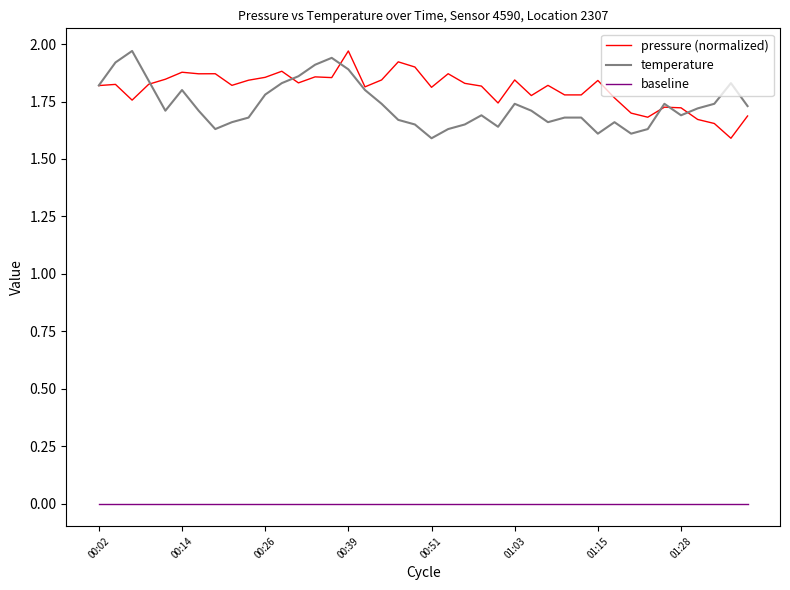

True or false: temperature and baseline cross at least once.

False